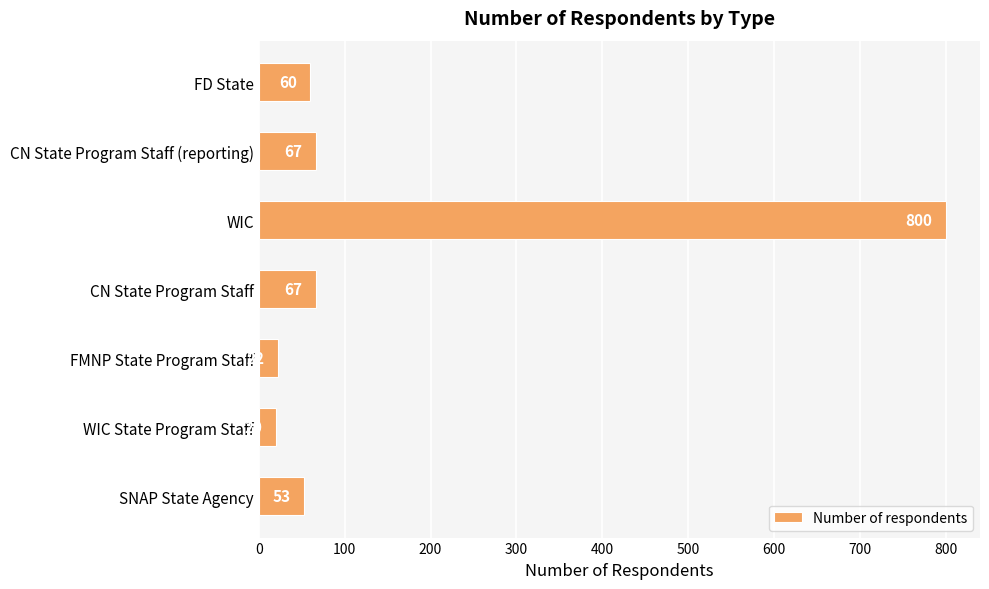

What is the change in value from FMNP State Program Staff to FD State?

+38